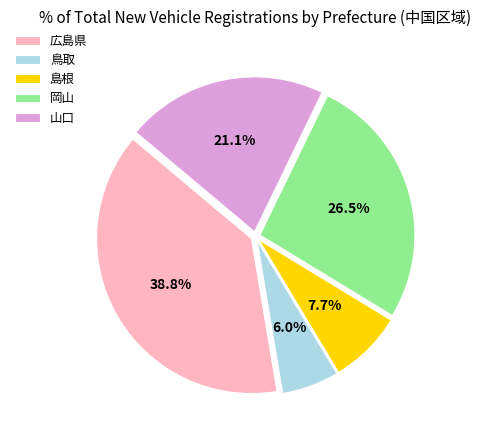

Is 広島県 the majority of the pie?

No